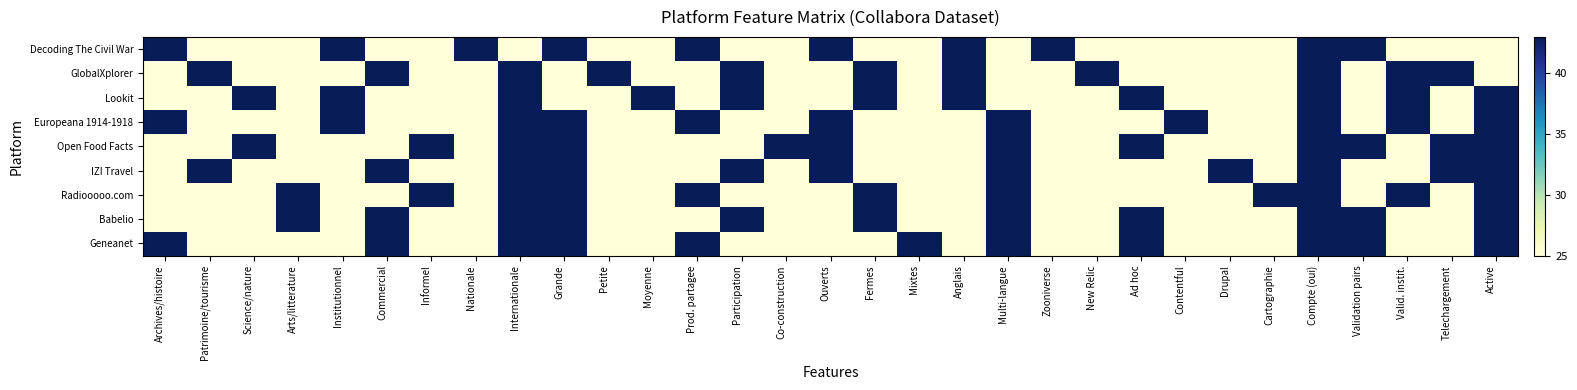

Which has a higher value, Co-construction or Validation pairs?

Validation pairs